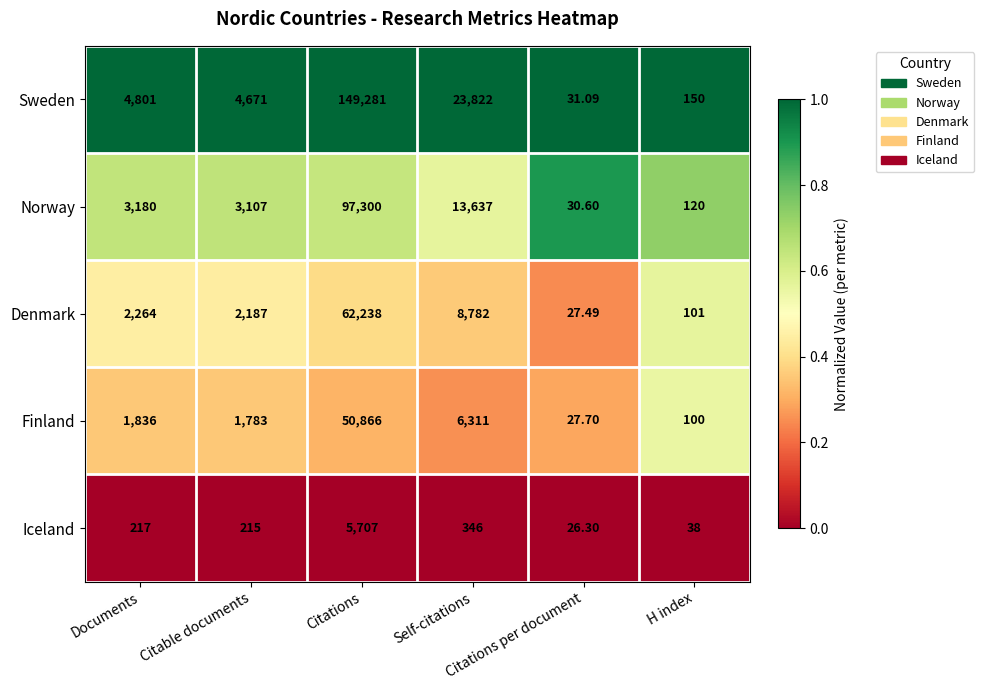

Rank the series by their maximum value, from lowest to highest.

Iceland, Finland, Denmark, Norway, Sweden